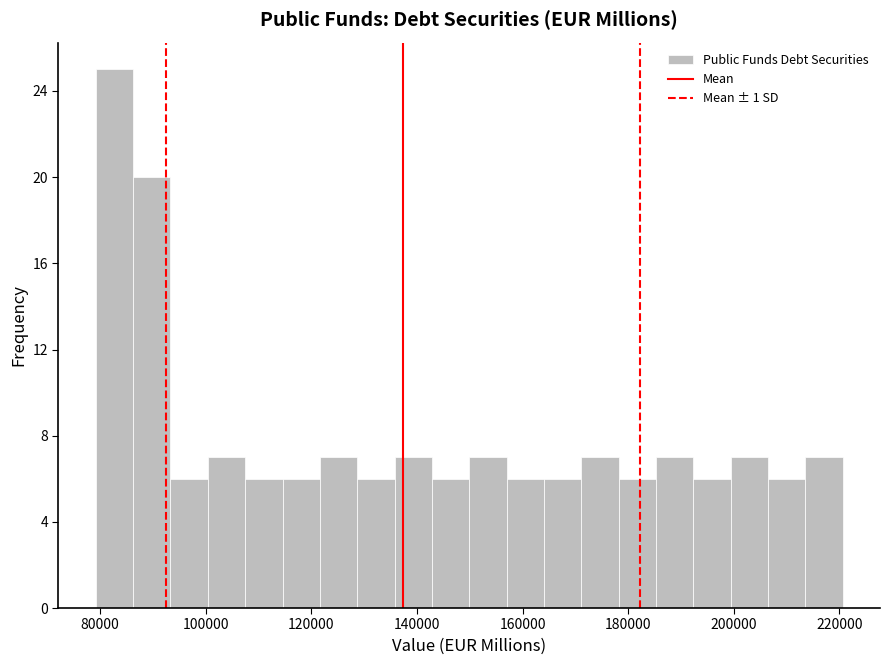

Around what value on the x-axis is the tallest bar? Give the approximate position of its centre, as read against the axis.

82000